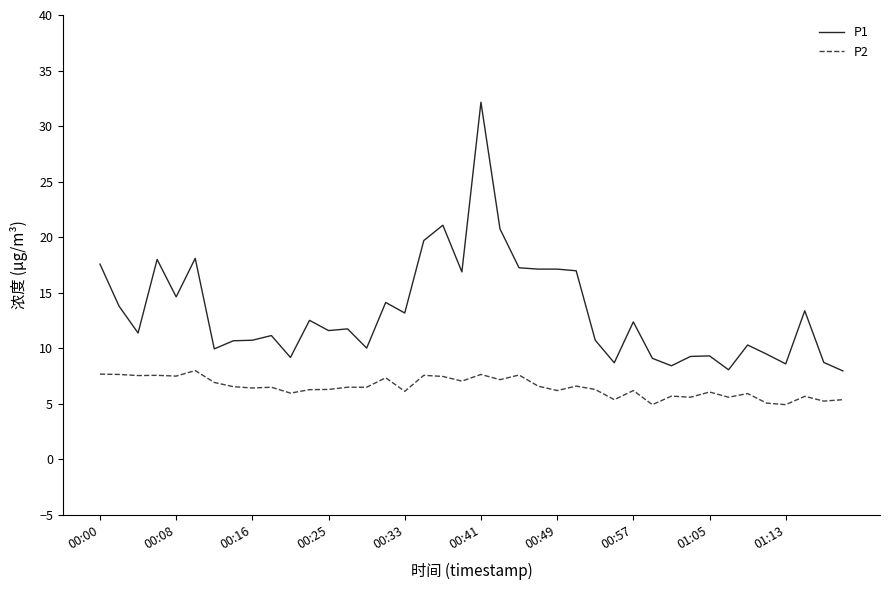

What is the lowest value of the P1 series?

8.0